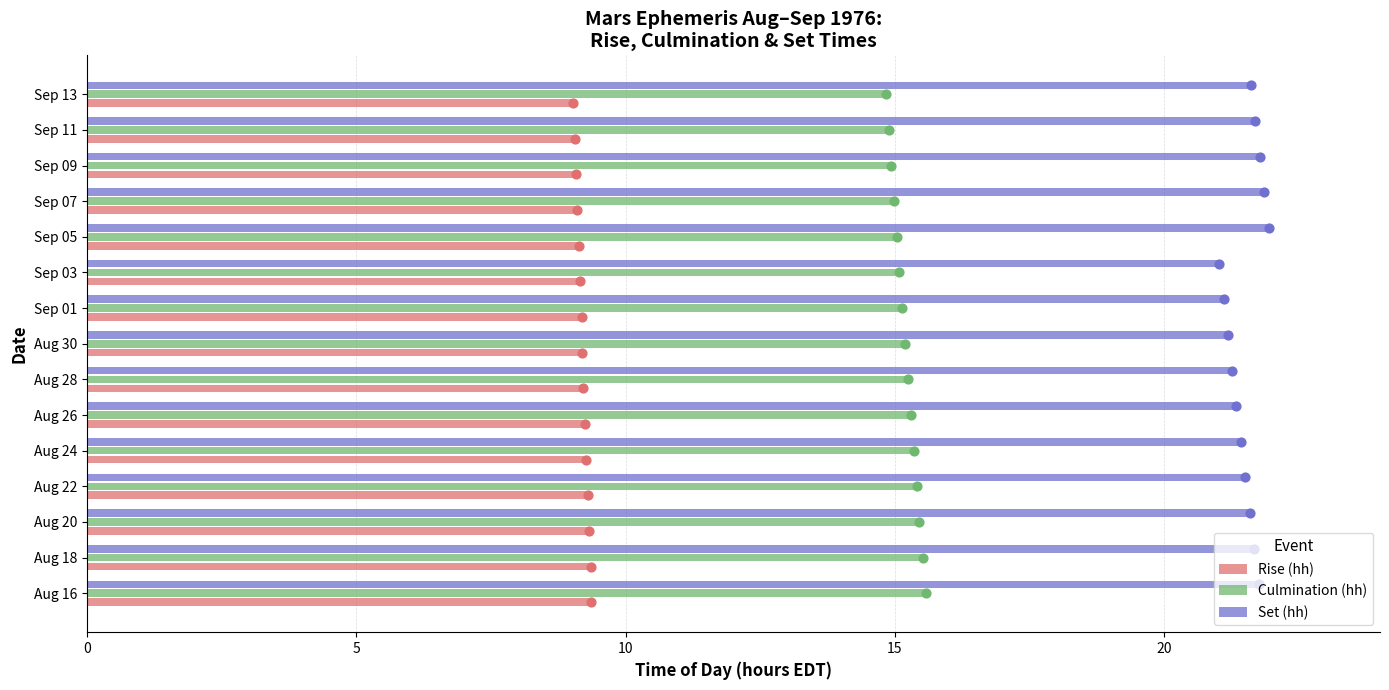

What are all the series names shown in the legend?

Rise (hh), Culmination (hh), Set (hh)